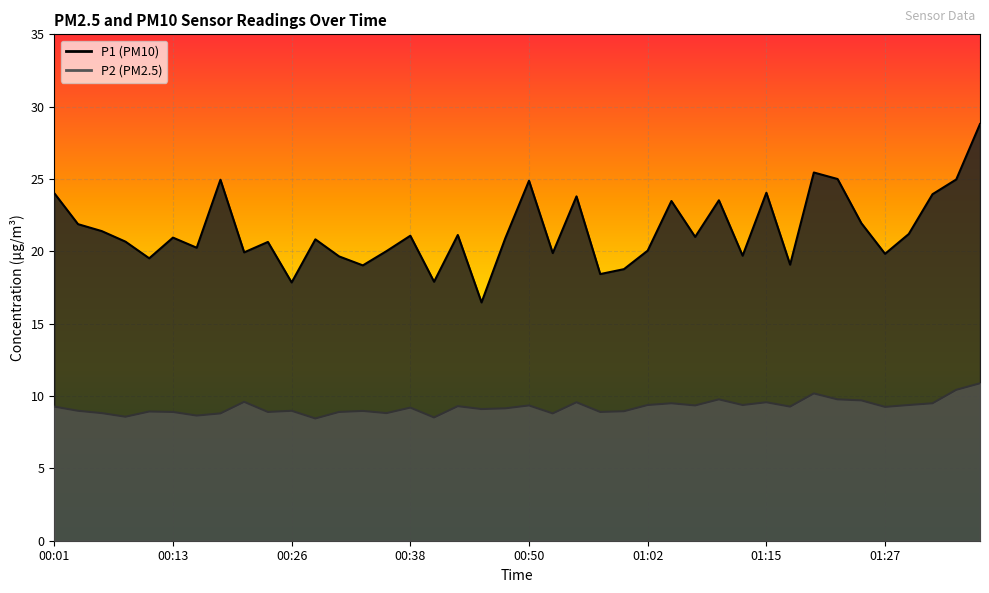

True or false: P1 and P2 cross at least once.

False